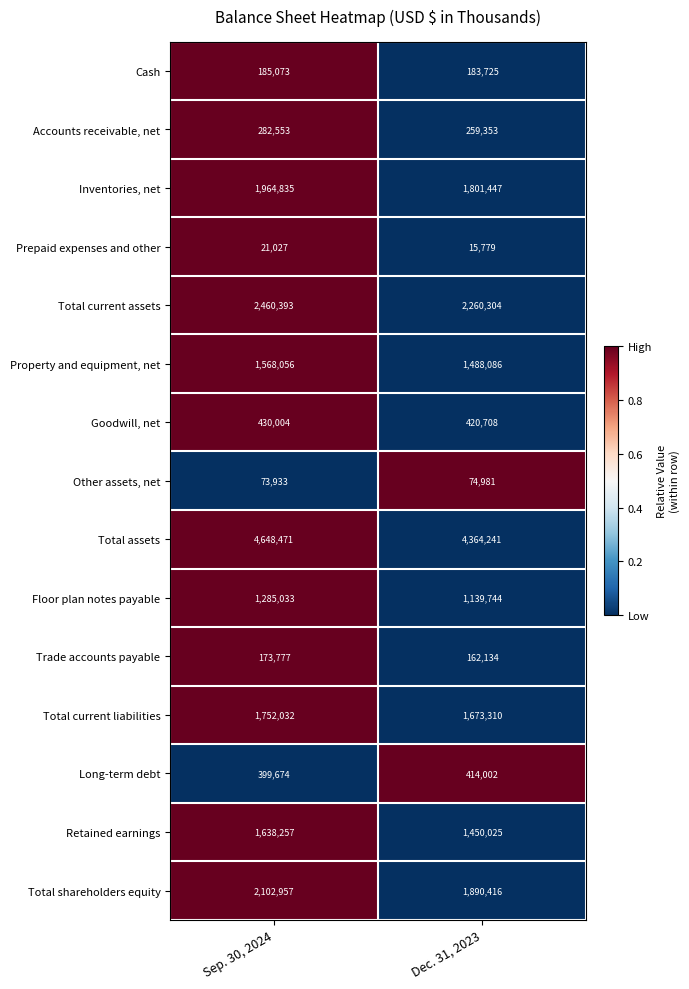

What is the sum of all Inventories, net values?

3766282